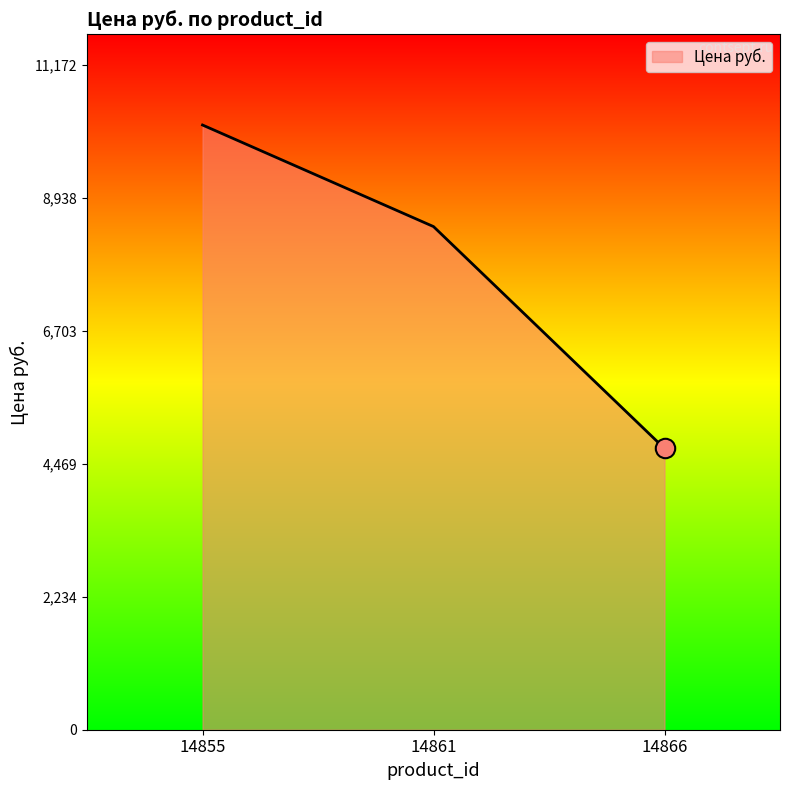

What is the change in value from 14855 to 14866?

-5433